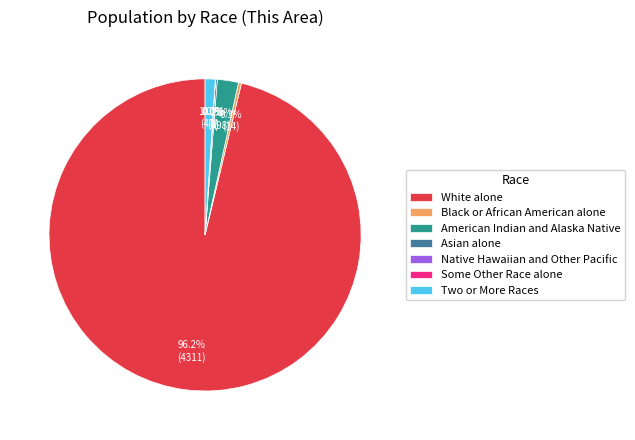

Which slice is the largest?

White alone